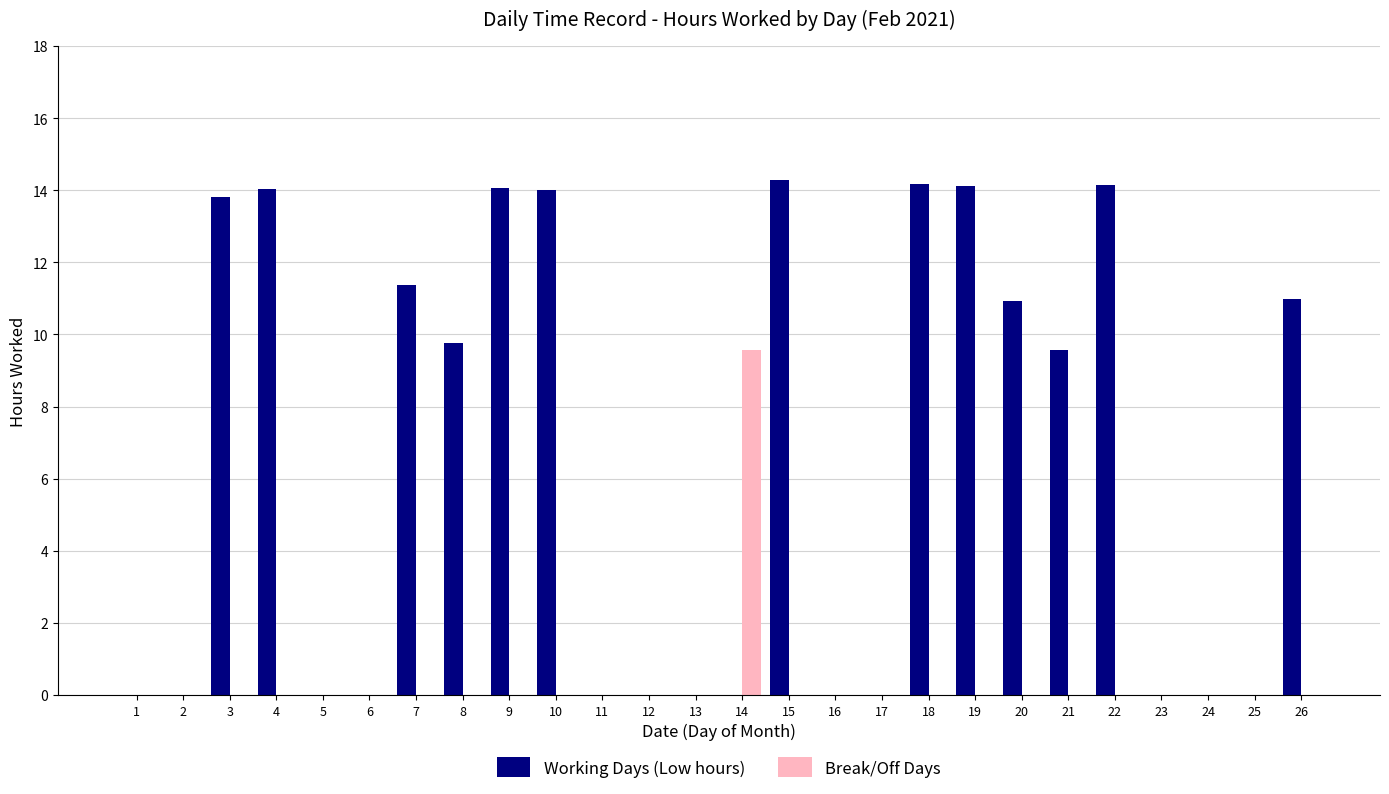

Between 3 and 26, which series saw the biggest shift?

Working Days (Low hours)